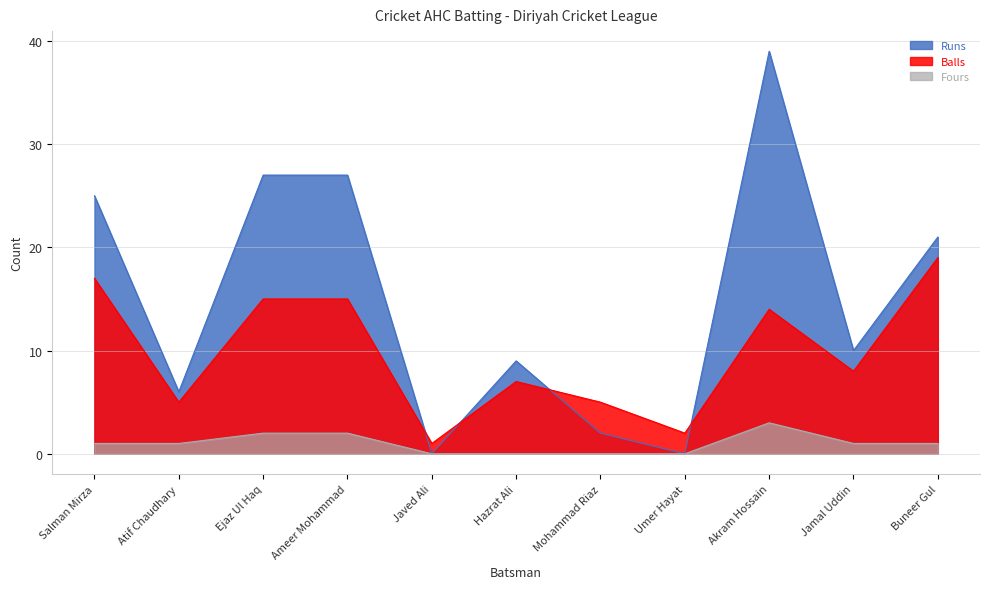

What are all the series names shown in the legend?

Runs, Balls, Fours